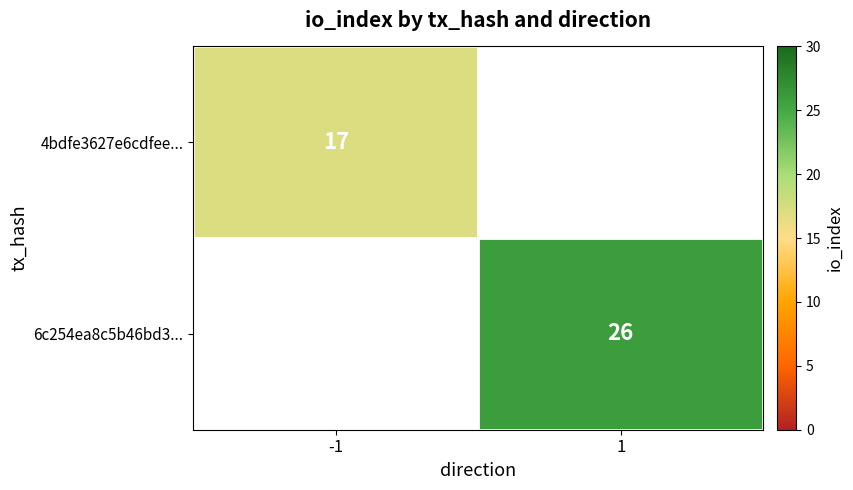

True or false: 6c254ea8c5b46bd3... has a value of 38 at 1.

False